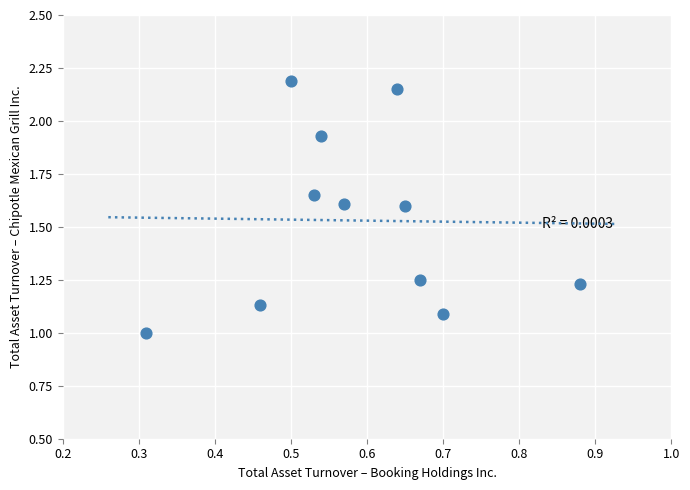

What is the range of X values (max minus min)?

0.6